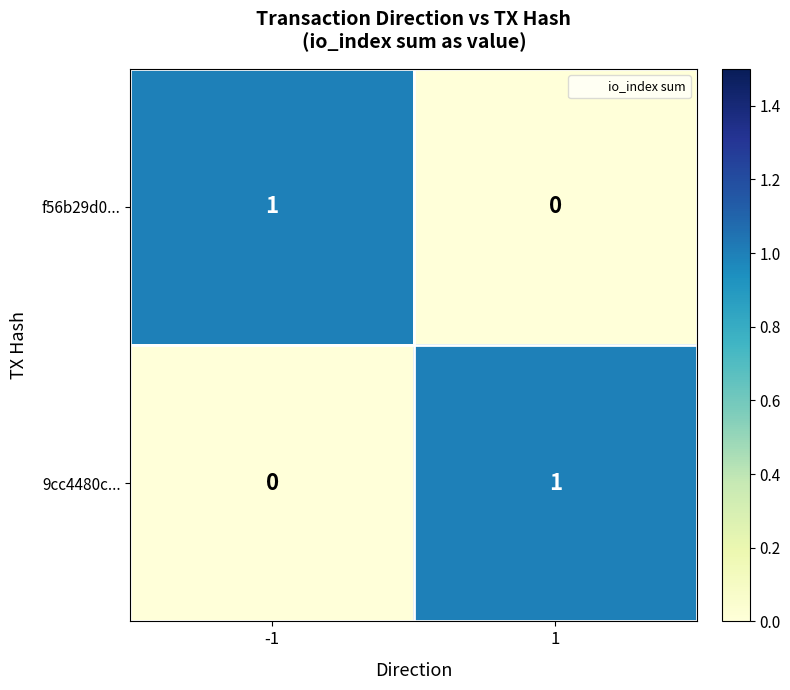

The value of 9cc4480c... at 1 is 2. True or false?

False